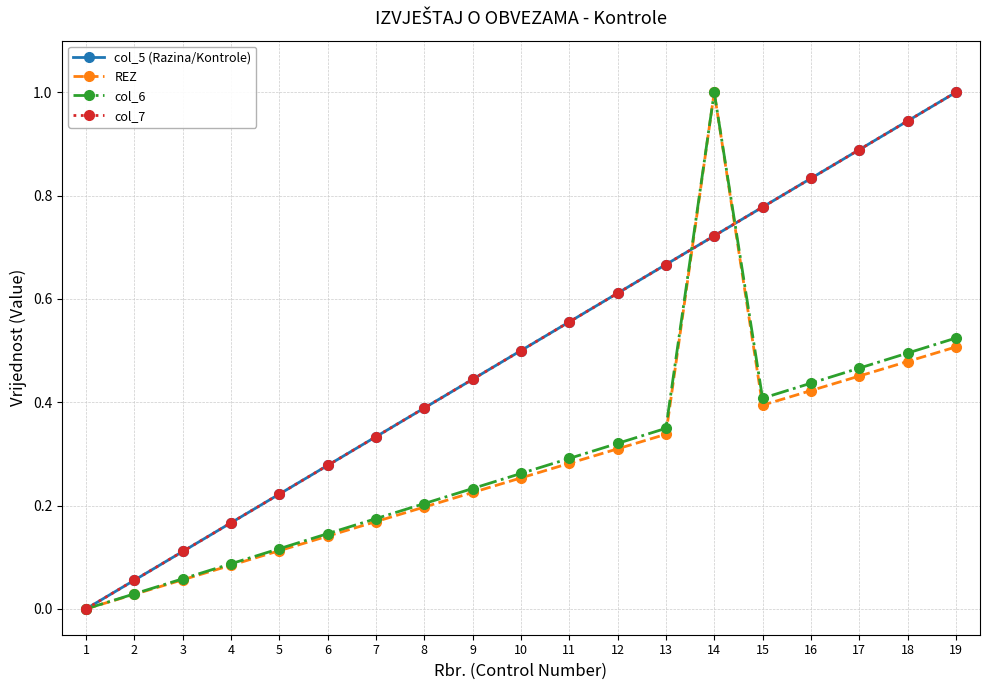

Is this an area chart (filled region under the line)?

No